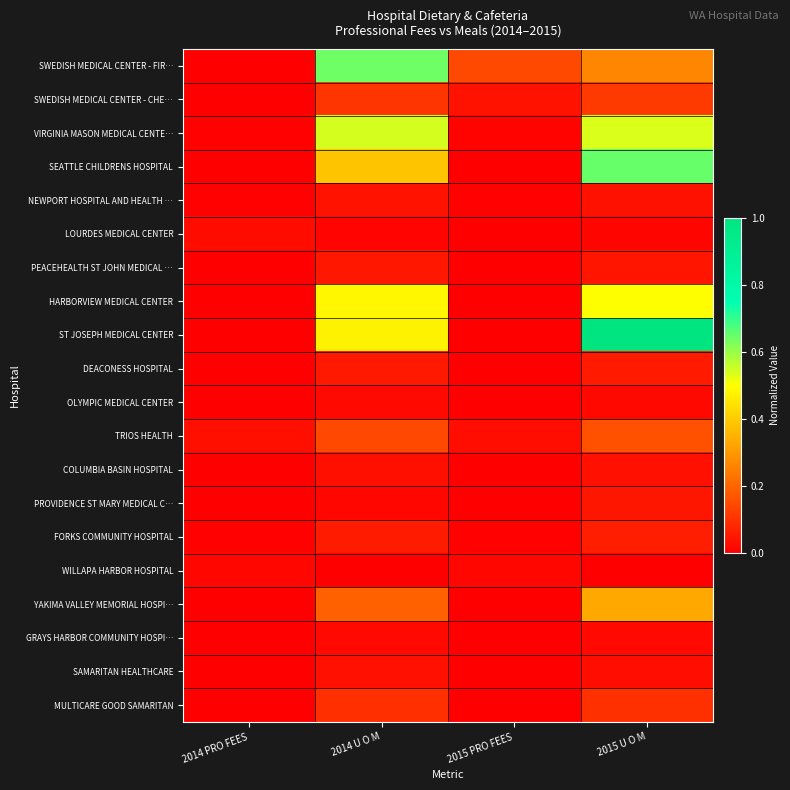

Reading right to left, what are all the values shown in this chart?

SWEDISH MEDICAL CENTER - FIR…: 2015 U O M=0.3	2015 PRO FEES=0.1	2014 U O M=0.6	2014 PRO FEES=0.0
SWEDISH MEDICAL CENTER - CHE…: 2015 U O M=0.1	2015 PRO FEES=0.0	2014 U O M=0.1	2014 PRO FEES=0.0
VIRGINIA MASON MEDICAL CENTE…: 2015 U O M=0.5	2015 PRO FEES=0.0	2014 U O M=0.5	2014 PRO FEES=0.0
SEATTLE CHILDRENS HOSPITAL: 2015 U O M=0.6	2015 PRO FEES=0.0	2014 U O M=0.4	2014 PRO FEES=0.0
NEWPORT HOSPITAL AND HEALTH …: 2015 U O M=0.0	2015 PRO FEES=0.0	2014 U O M=0.0	2014 PRO FEES=0.0
LOURDES MEDICAL CENTER: 2015 U O M=0.0	2015 PRO FEES=0.0	2014 U O M=0.0	2014 PRO FEES=0.0
PEACEHEALTH ST JOHN MEDICAL …: 2015 U O M=0.0	2015 PRO FEES=0.0	2014 U O M=0.0	2014 PRO FEES=0.0
HARBORVIEW MEDICAL CENTER: 2015 U O M=0.5	2015 PRO FEES=0.0	2014 U O M=0.5	2014 PRO FEES=0.0
ST JOSEPH MEDICAL CENTER: 2015 U O M=1.0	2015 PRO FEES=0.0	2014 U O M=0.5	2014 PRO FEES=0.0
DEACONESS HOSPITAL: 2015 U O M=0.1	2015 PRO FEES=0.0	2014 U O M=0.1	2014 PRO FEES=0.0
OLYMPIC MEDICAL CENTER: 2015 U O M=0.0	2015 PRO FEES=0.0	2014 U O M=0.0	2014 PRO FEES=0.0
TRIOS HEALTH: 2015 U O M=0.2	2015 PRO FEES=0.0	2014 U O M=0.1	2014 PRO FEES=0.0
COLUMBIA BASIN HOSPITAL: 2015 U O M=0.0	2015 PRO FEES=0.0	2014 U O M=0.0	2014 PRO FEES=0.0
PROVIDENCE ST MARY MEDICAL C…: 2015 U O M=0.0	2015 PRO FEES=0.0	2014 U O M=0.0	2014 PRO FEES=0.0
FORKS COMMUNITY HOSPITAL: 2015 U O M=0.1	2015 PRO FEES=0.0	2014 U O M=0.1	2014 PRO FEES=0.0
WILLAPA HARBOR HOSPITAL: 2015 U O M=0.0	2015 PRO FEES=0.0	2014 U O M=0.0	2014 PRO FEES=0.0
YAKIMA VALLEY MEMORIAL HOSPI…: 2015 U O M=0.3	2015 PRO FEES=0.0	2014 U O M=0.2	2014 PRO FEES=0.0
GRAYS HARBOR COMMUNITY HOSPI…: 2015 U O M=0.0	2015 PRO FEES=0.0	2014 U O M=0.0	2014 PRO FEES=0.0
SAMARITAN HEALTHCARE: 2015 U O M=0.0	2015 PRO FEES=0.0	2014 U O M=0.0	2014 PRO FEES=0.0
MULTICARE GOOD SAMARITAN: 2015 U O M=0.1	2015 PRO FEES=0.0	2014 U O M=0.1	2014 PRO FEES=0.0